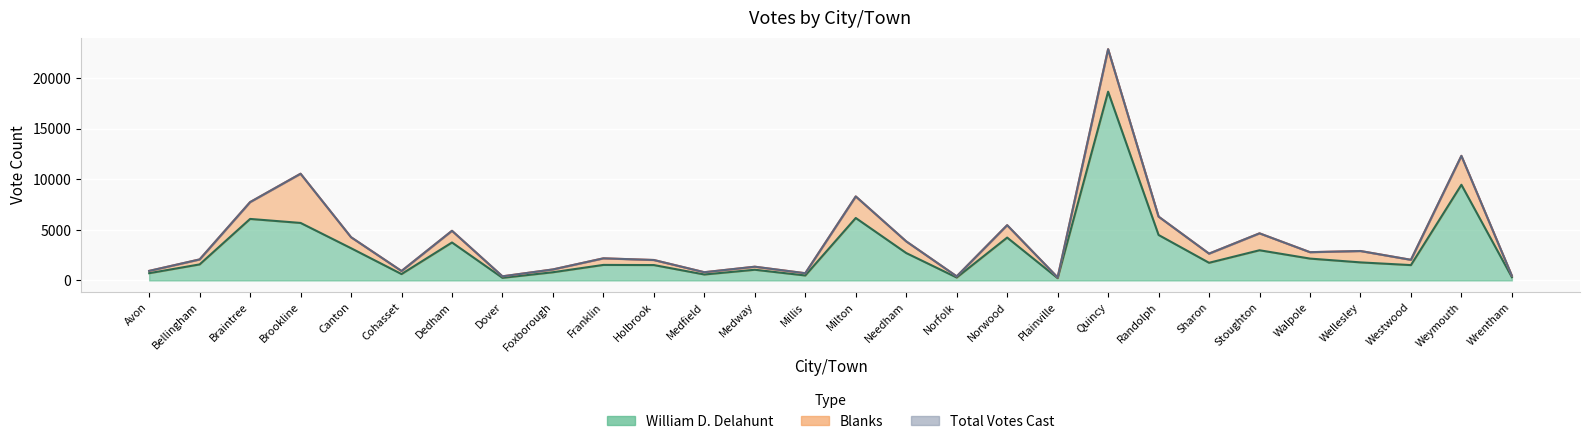

Is it true that Total Votes Cast equals 1354 at Medway?

True